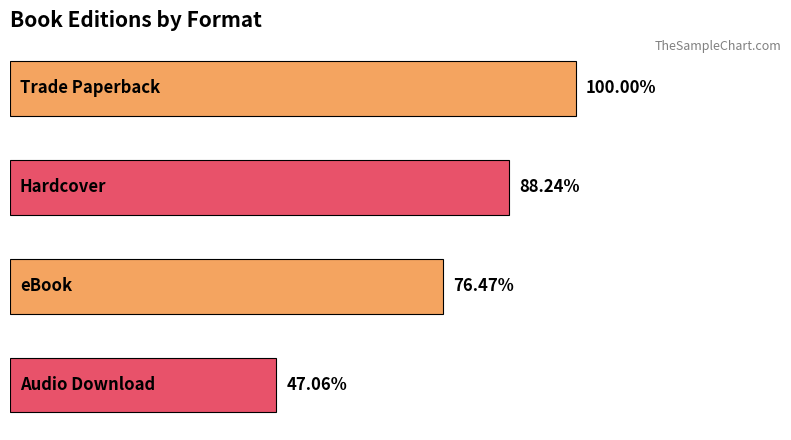

Are the bars horizontal?

Yes